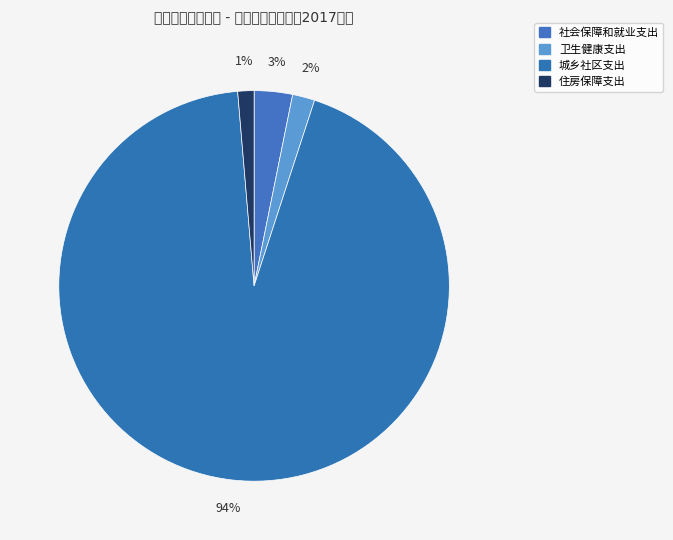

Count the number of slices in the pie.

4